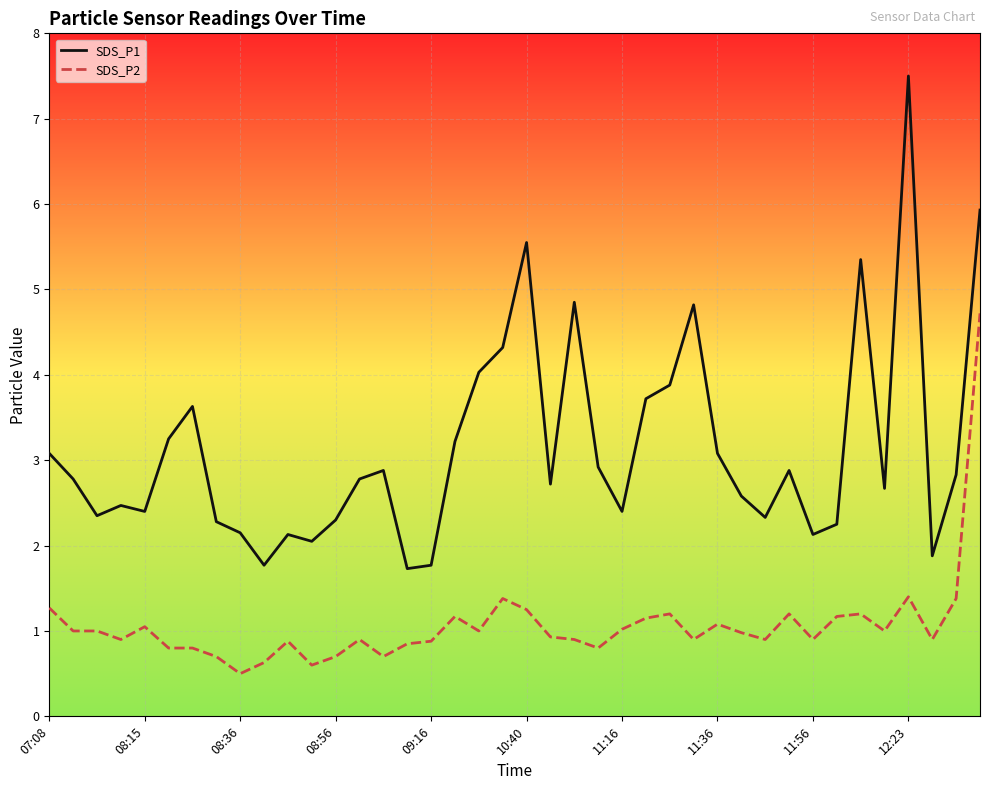

Rank the series by their average value, from lowest to highest.

SDS_P2, SDS_P1